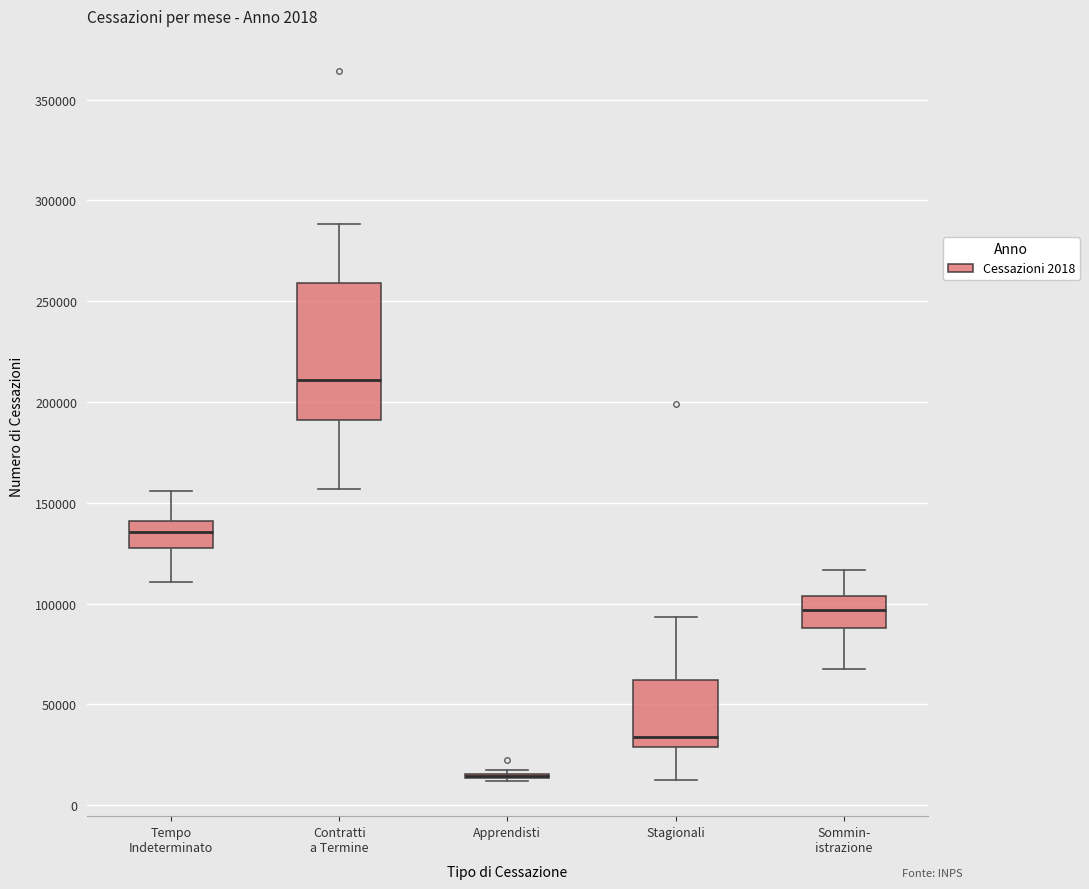

Comparing the boxes themselves (not the whiskers), which one is the tallest?

Contratti a Termine